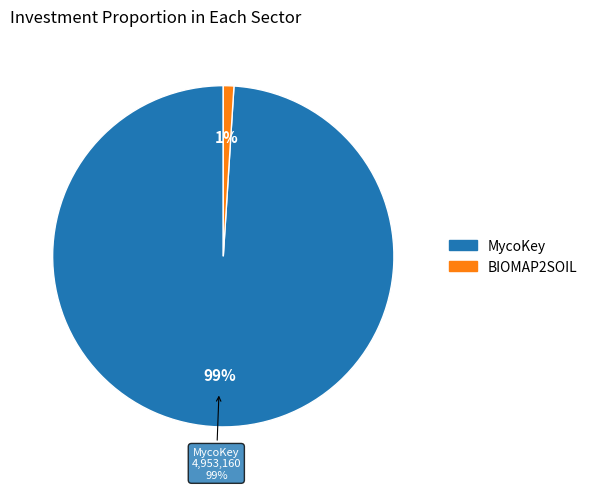

What percentage is NOT represented by MycoKey?

1.0%